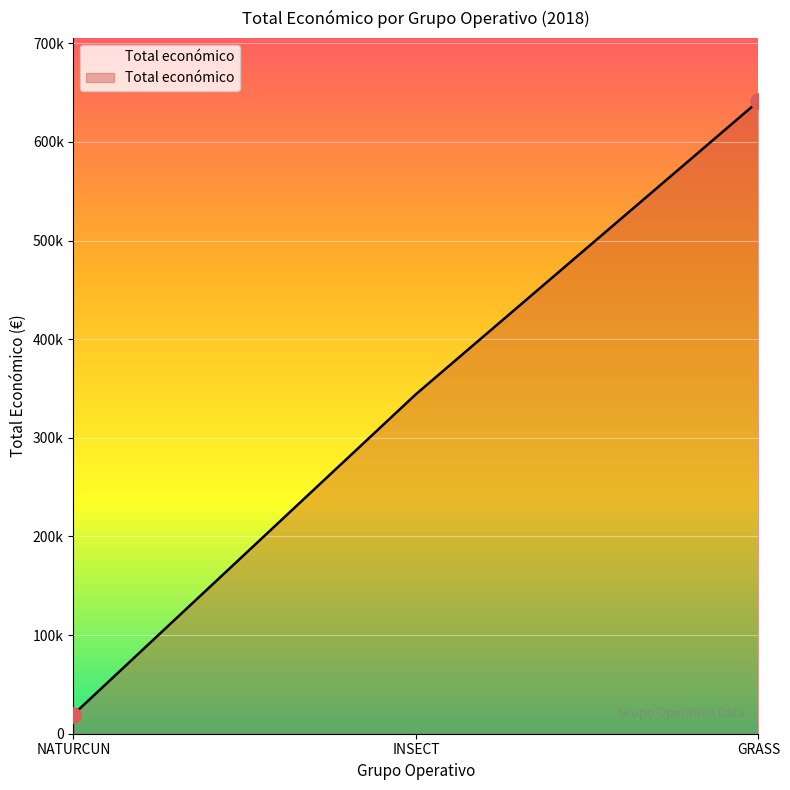

What is the change in value from NATURCUN to GRASS?

+621858